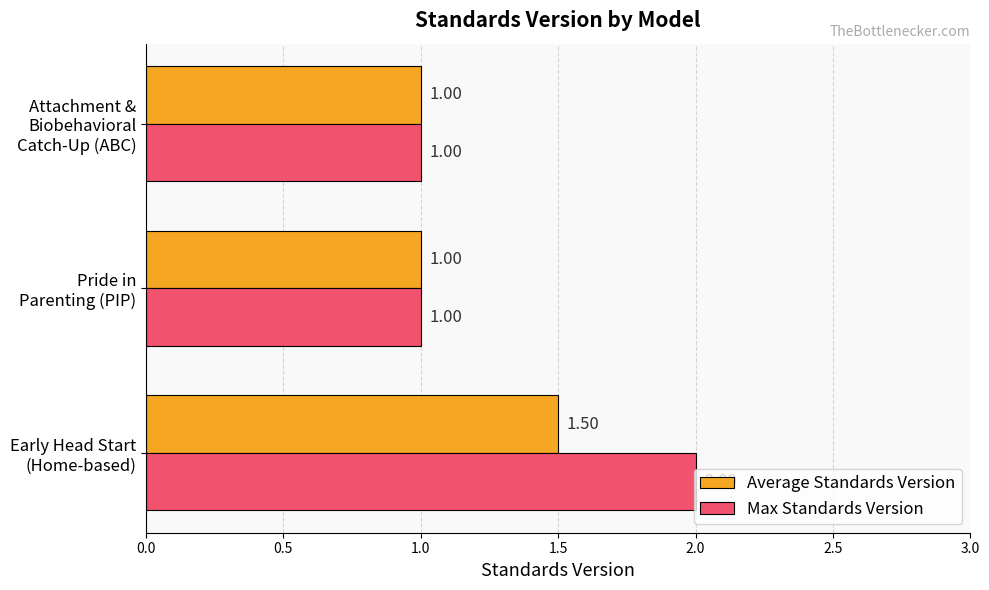

What is the lowest value of the Max Standards Version series?

1.0